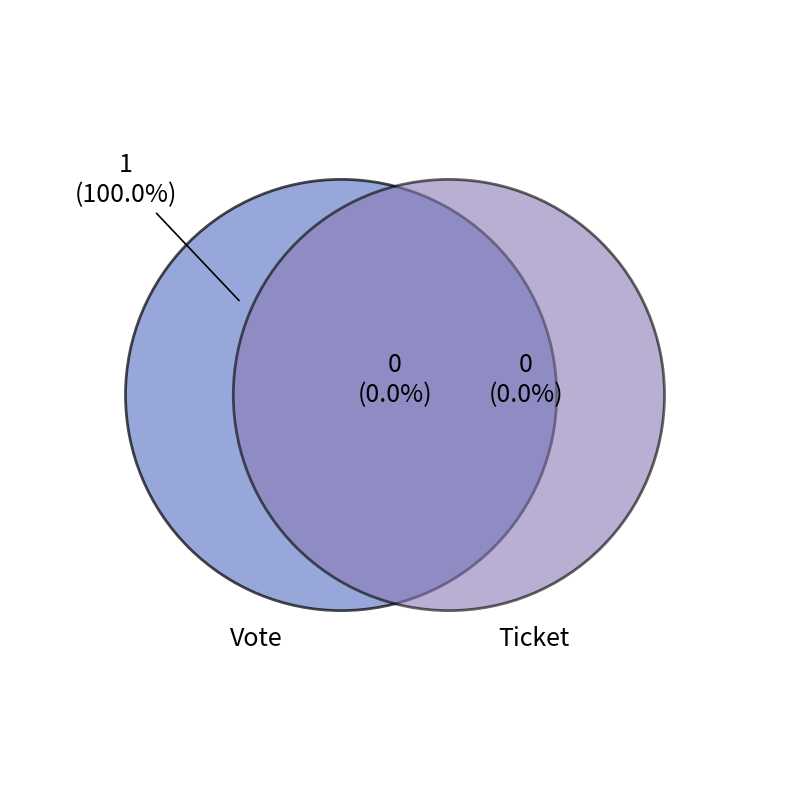

How many slices are in this pie chart?

2